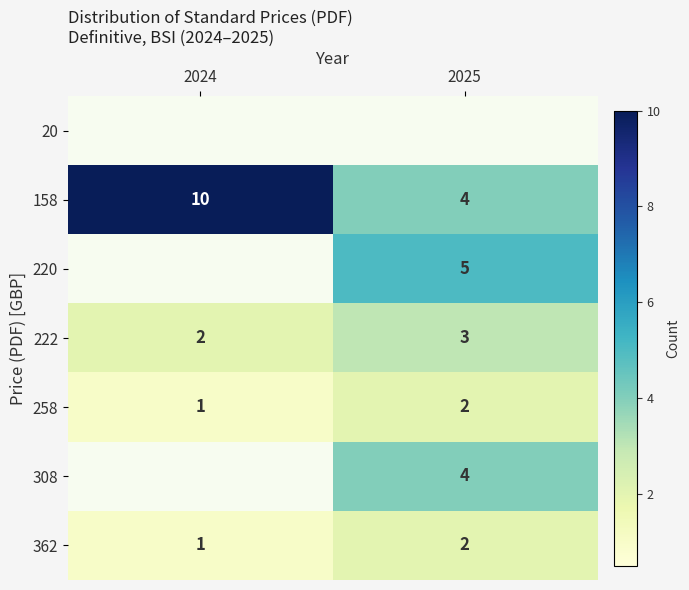

Rank the categories by 258 value from lowest to highest.

2024, 2025